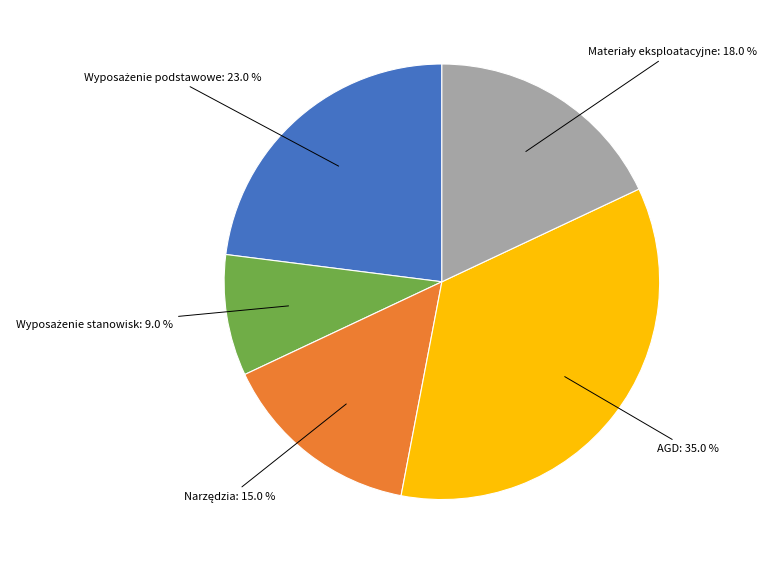

Is there any slice that represents more than half of the pie?

No